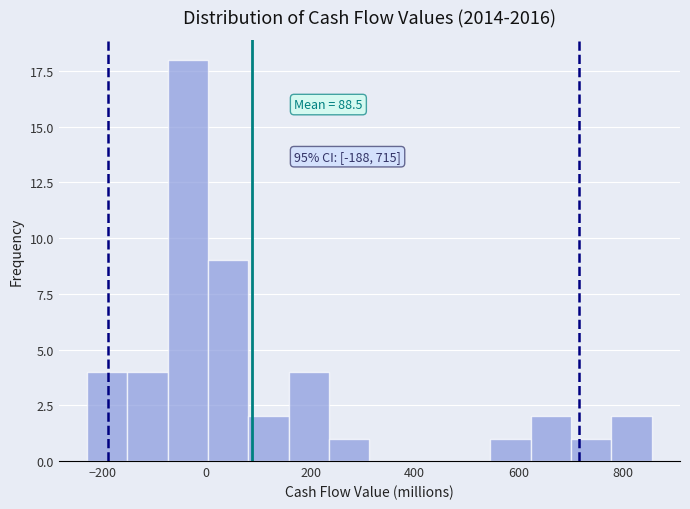

Read against the x-axis, roughly where is the centre of the tallest bar?

-40